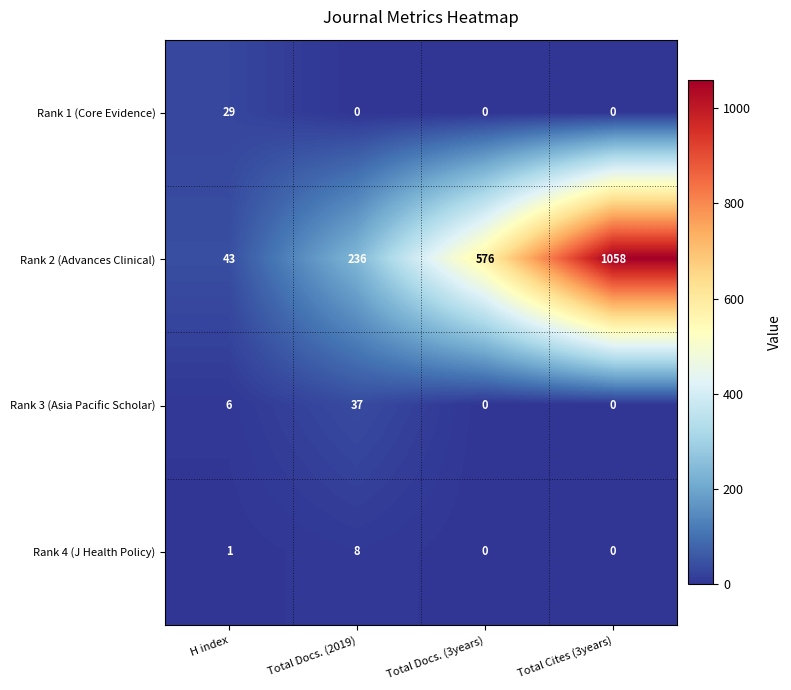

Rank the series by their maximum value, from highest to lowest.

Rank 2 (Advances Clinical), Rank 3 (Asia Pacific Scholar), Rank 1 (Core Evidence), Rank 4 (J Health Policy)